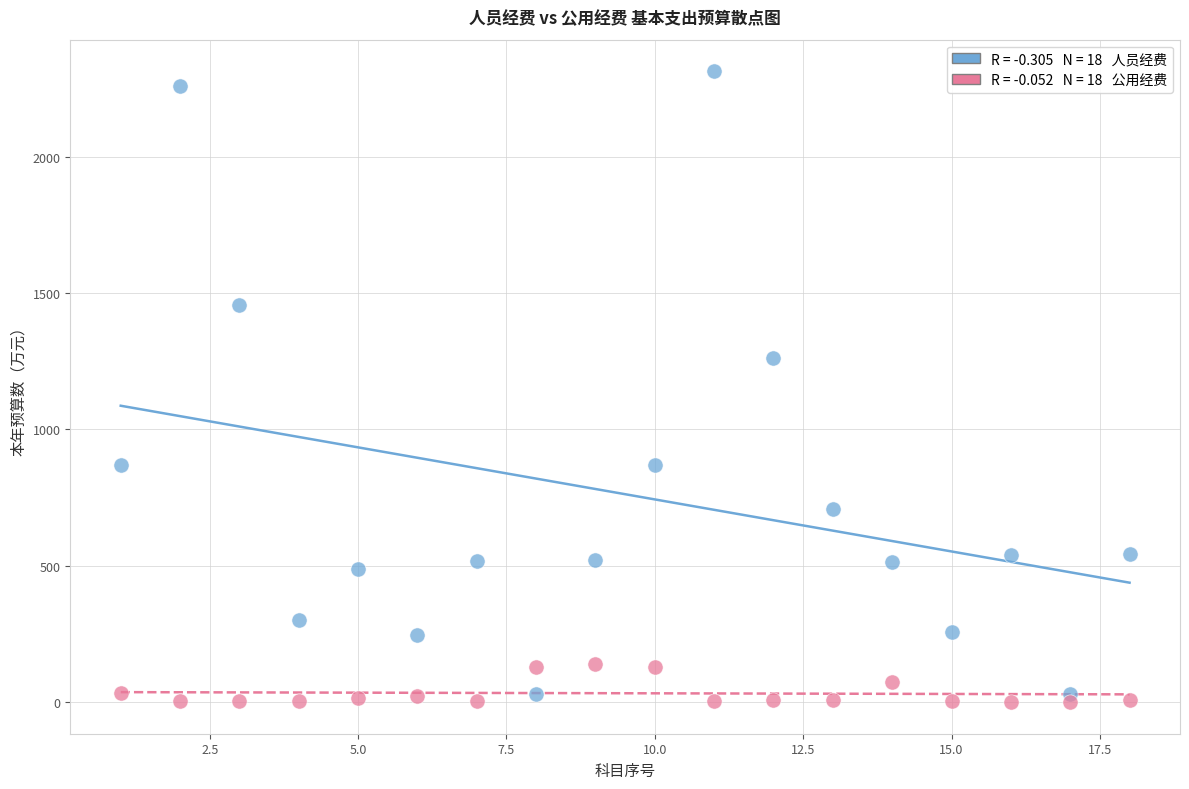

Across all series, what Y value is closest to 1156?

1262.6